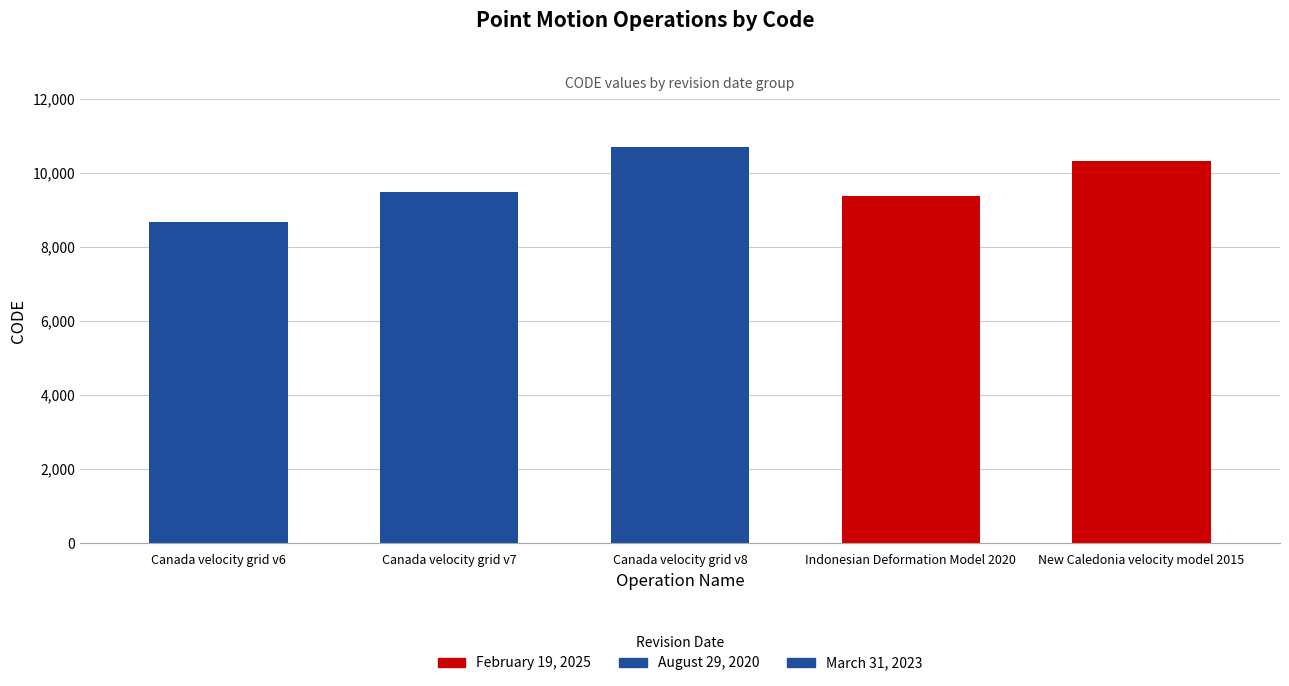

How many bars are there in total?

5